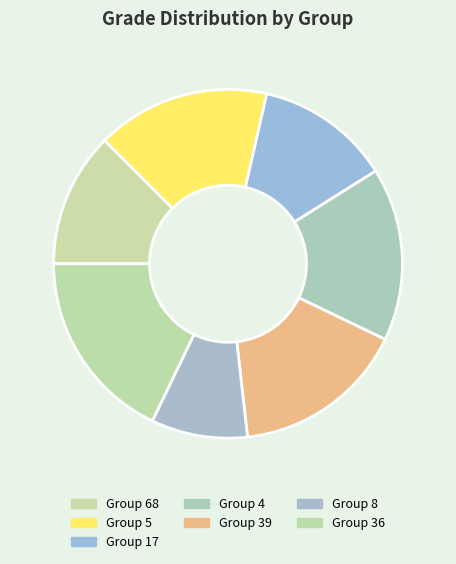

Is there a majority slice in this chart?

No